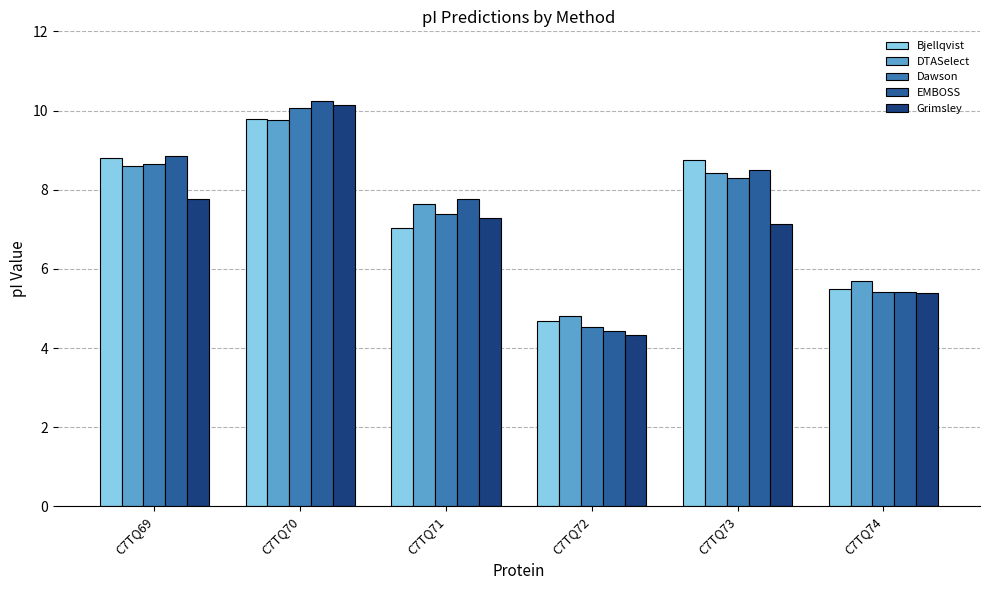

What is the smallest value displayed?

4.3